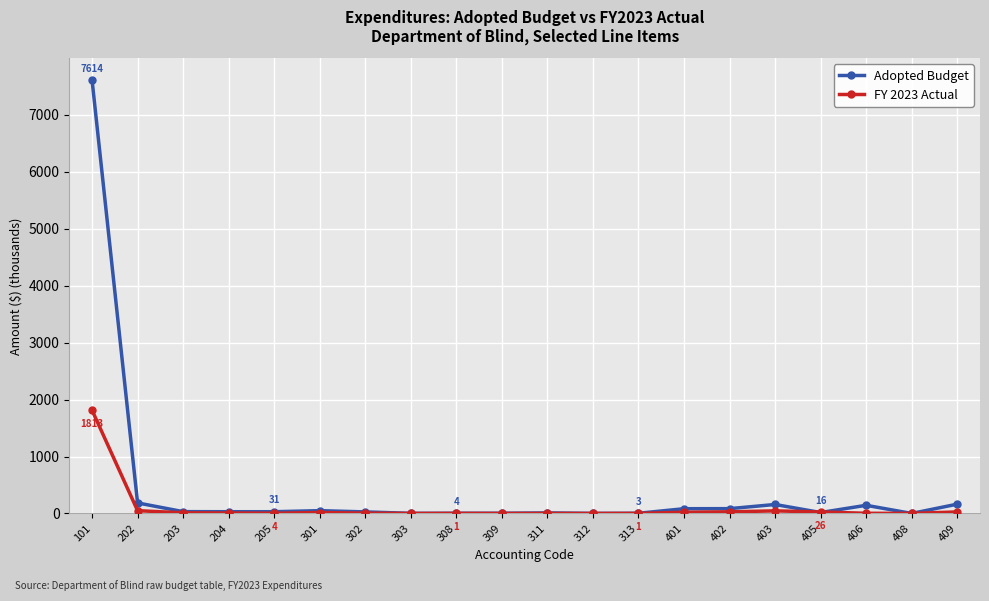

Rank the series by their average value, from lowest to highest.

FY 2023 Actual, Adopted Budget